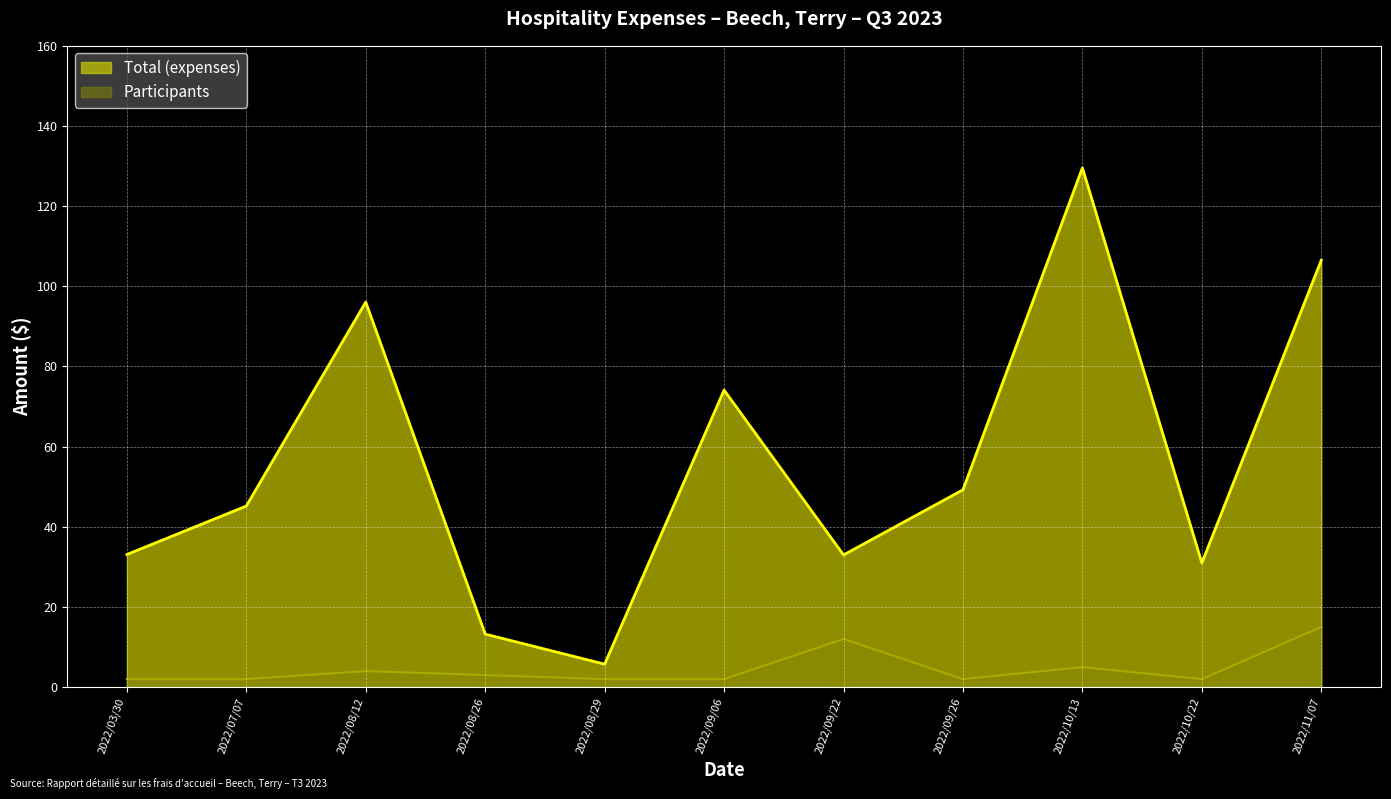

The value of Participants at 2022/08/12 is 4.0. True or false?

True